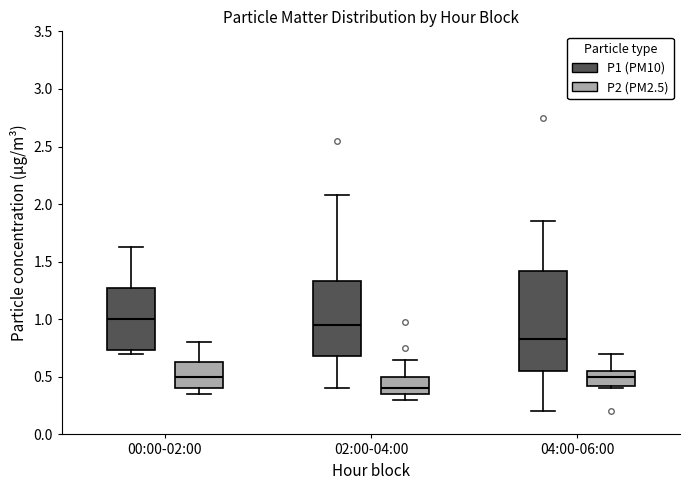

Reading left to right, transcribe this box plot: for each box, give where its median line is, the range the box spans, and where its two whiskers end, as read against the y-axis. The values are not printed on the chart, so give them approximately, as read against the axis.

00:00-02:00 (P1 (PM10)): median 1.00, box 0.75 to 1.25, whiskers 0.70 to 1.65
00:00-02:00 (P2 (PM2.5)): median 0.50, box 0.40 to 0.65, whiskers 0.35 to 0.80
02:00-04:00 (P1 (PM10)): median 0.95, box 0.70 to 1.35, whiskers 0.40 to 2.10
02:00-04:00 (P2 (PM2.5)): median 0.40, box 0.35 to 0.50, whiskers 0.30 to 0.65
04:00-06:00 (P1 (PM10)): median 0.85, box 0.55 to 1.40, whiskers 0.20 to 1.85
04:00-06:00 (P2 (PM2.5)): median 0.50, box 0.40 to 0.55, whiskers 0.40 (just below the box's lower edge) to 0.70